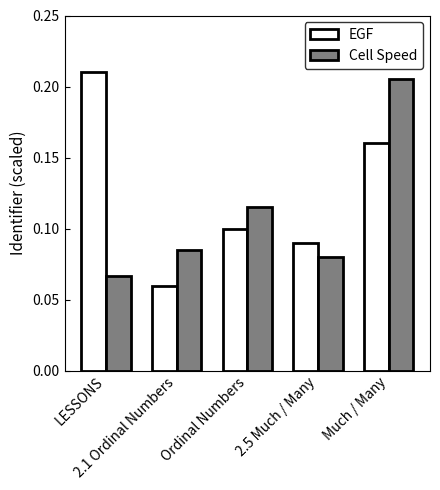

Count the Cell Speed values in the range 0 to 1.

5